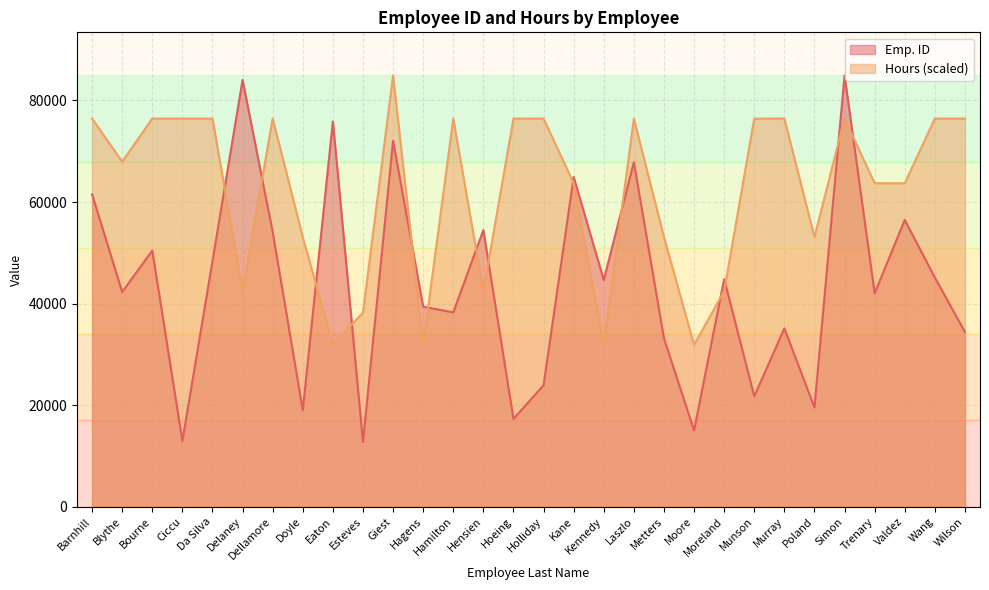

At Kennedy, list the series in order from smallest to largest.

Hours (scaled), Emp. ID